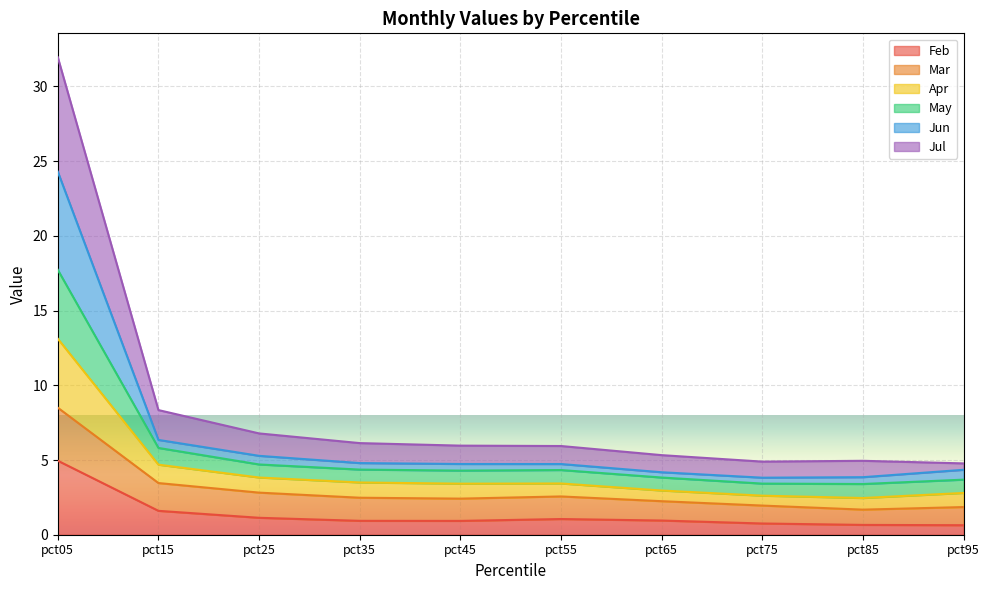

How many lines are shown in the chart?

6